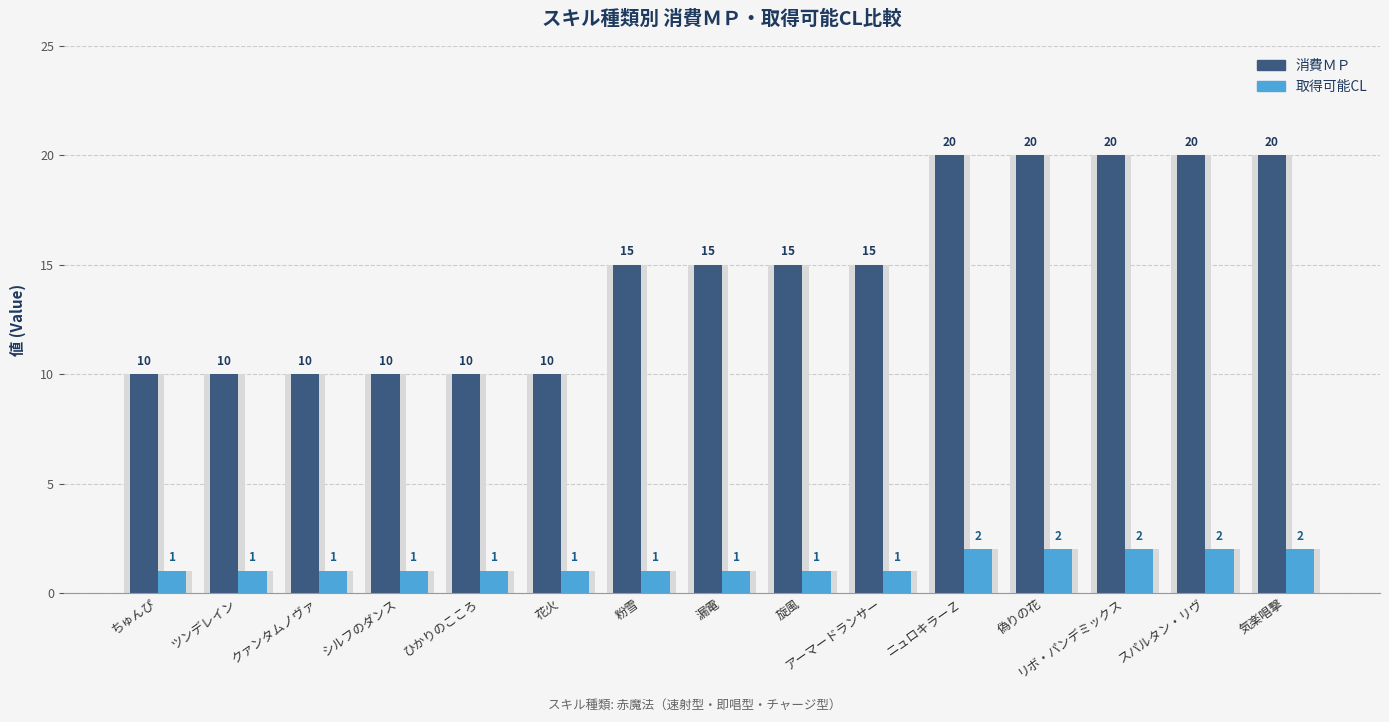

Reading left to right, extract all data points from this chart.

消費ＭＰ: ちゅんぴ=10	ツンデレイン=10	クァンタムノヴァ=10	シルフのダンス=10	ひかりのこころ=10	花火=10	粉雪=15	漏電=15	旋風=15	アーマードランサー=15	ニュロキラーＺ=20	偽りの花=20	リボ・パンデミックス=20	スパルタン・リヴ=20	気楽唱撃=20
取得可能CL: ちゅんぴ=1	ツンデレイン=1	クァンタムノヴァ=1	シルフのダンス=1	ひかりのこころ=1	花火=1	粉雪=1	漏電=1	旋風=1	アーマードランサー=1	ニュロキラーＺ=2	偽りの花=2	リボ・パンデミックス=2	スパルタン・リヴ=2	気楽唱撃=2